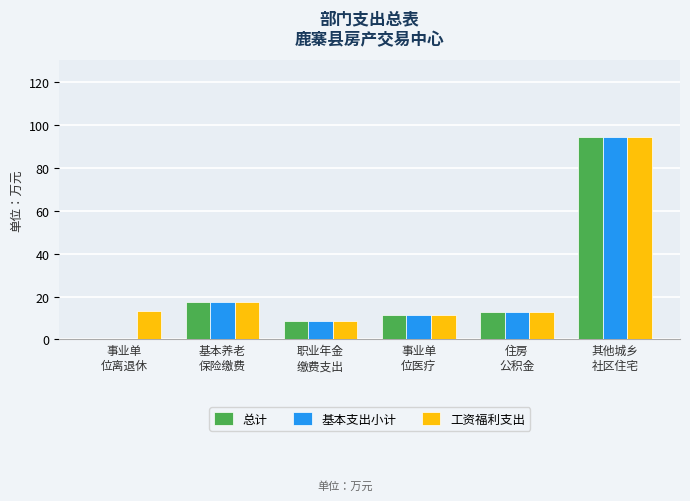

Are the bars grouped side by side (vs. stacked)?

Yes